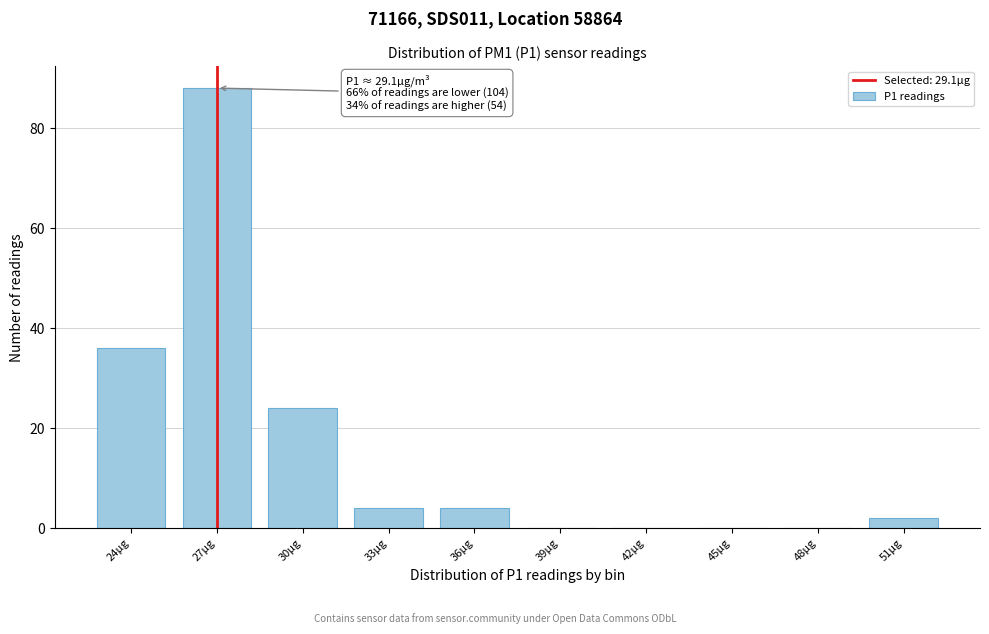

Reading right to left, transcribe all the data shown in this chart.

51µg=2	48µg=0	45µg=0	42µg=0	39µg=0	36µg=4	33µg=4	30µg=24	27µg=88	24µg=36